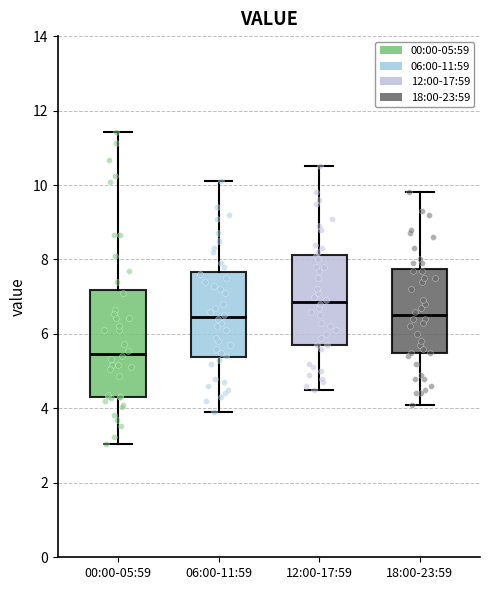

Which box's median line is the lowest?

00:00-05:59